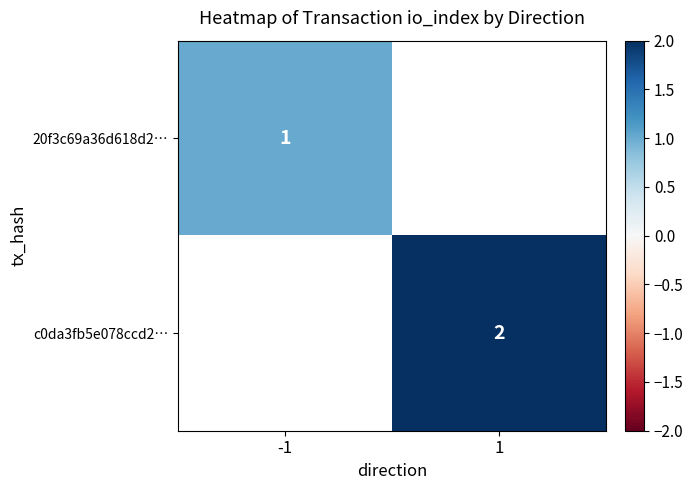

At which category does the chart reach its minimum across all series?

-1